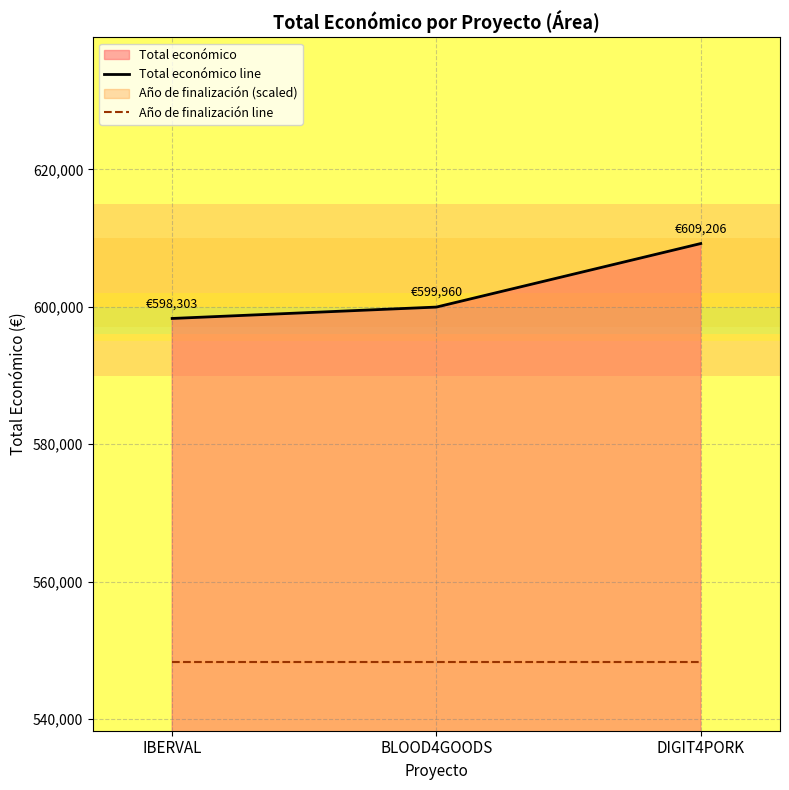

What position from the left is DIGIT4PORK?

3